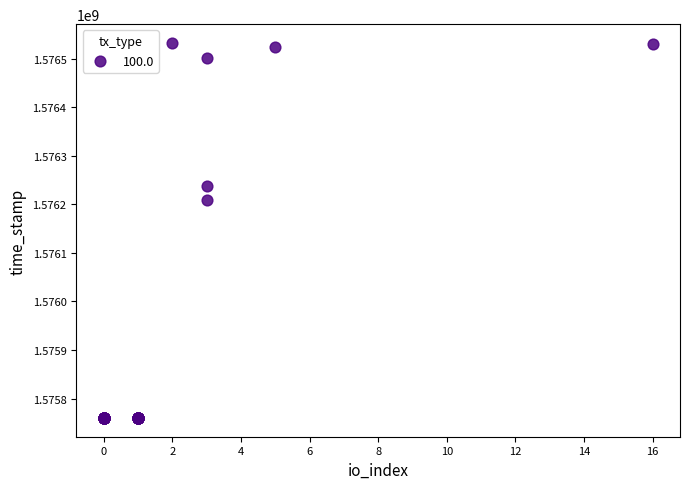

What Y value in the scatter plot is closest to 1576146135?

1576208153